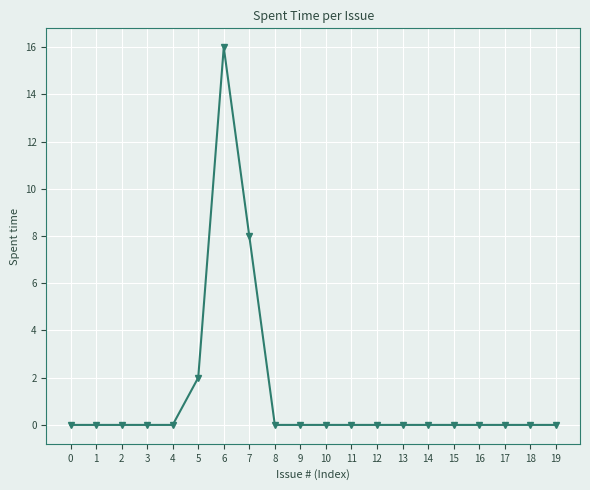

What is the value of the 7th point from the left?

16